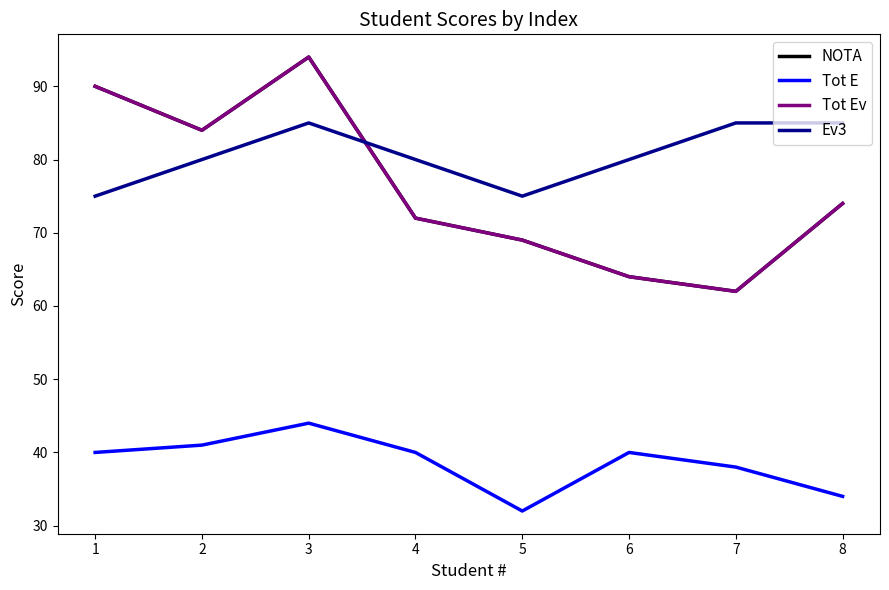

What is the spread (max minus min) of values at 7?

47